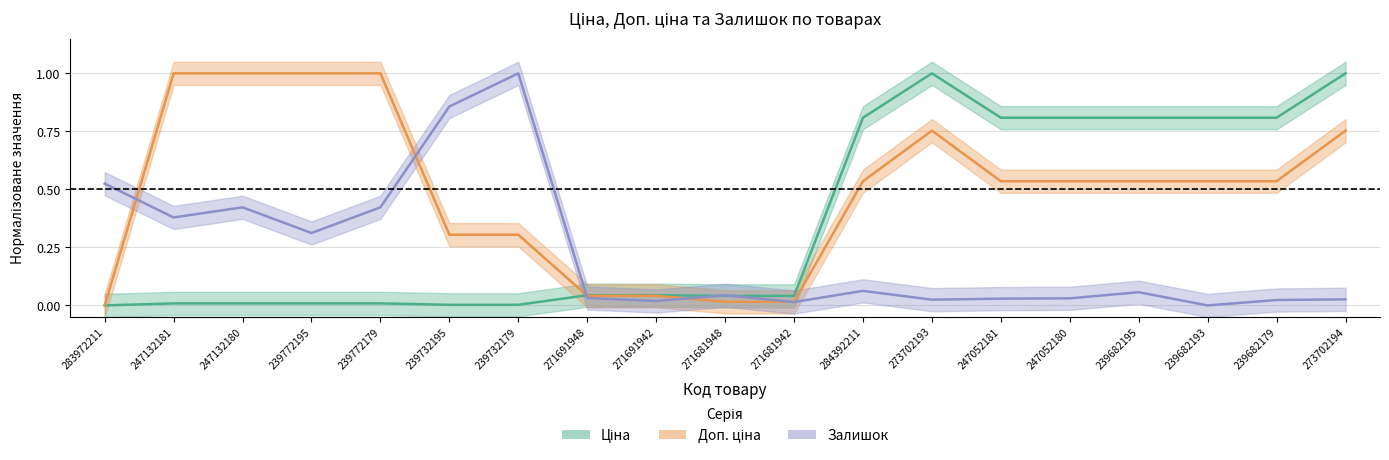

Where is Ціна nearest to the value 0?

283972211